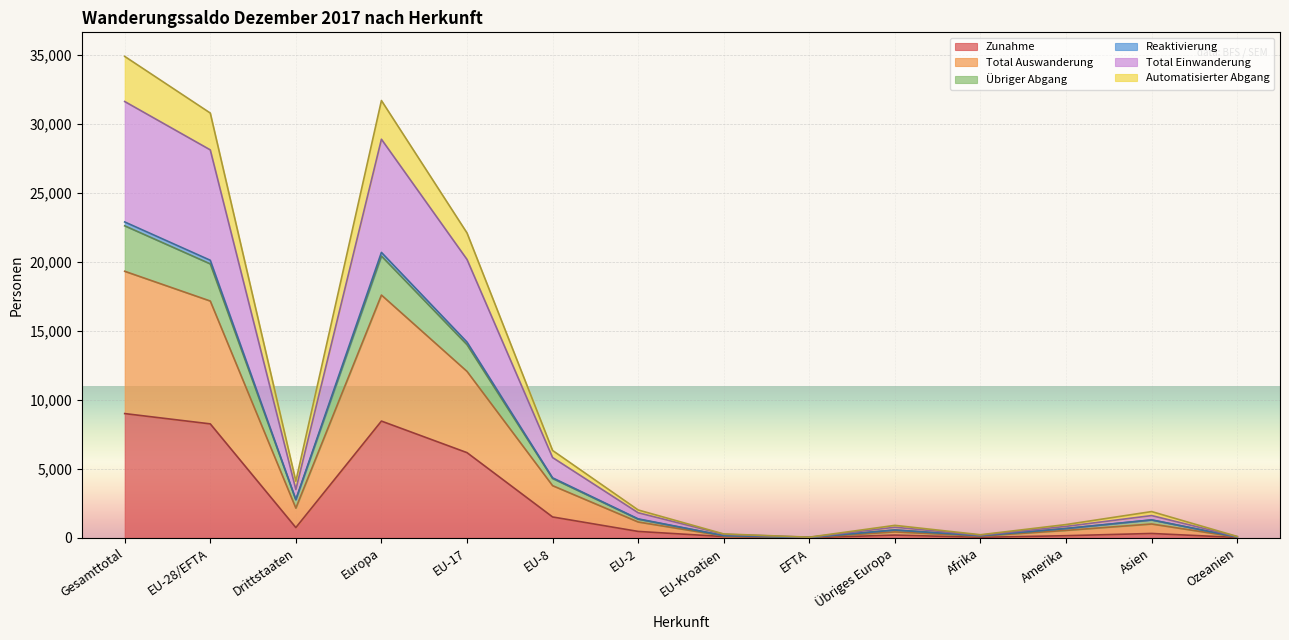

Is the value of Total Einwanderung at EFTA greater than the value of Zunahme at Ozeanien?

Yes